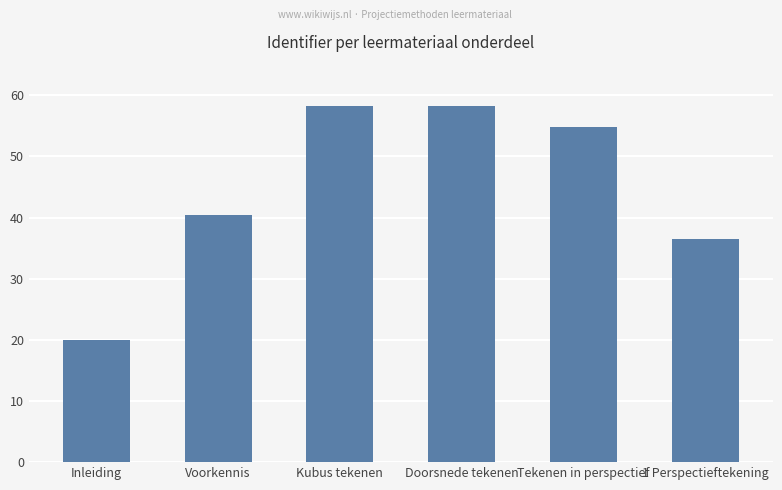

At which label is the value closest to 39?

Voorkennis